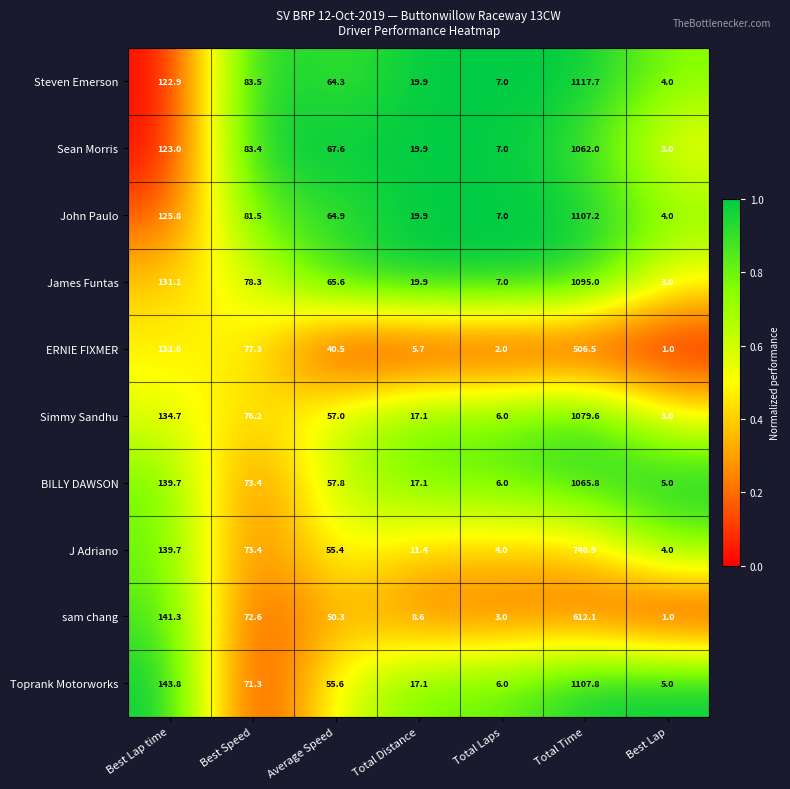

What is the maximum value shown in the chart?

1117.7